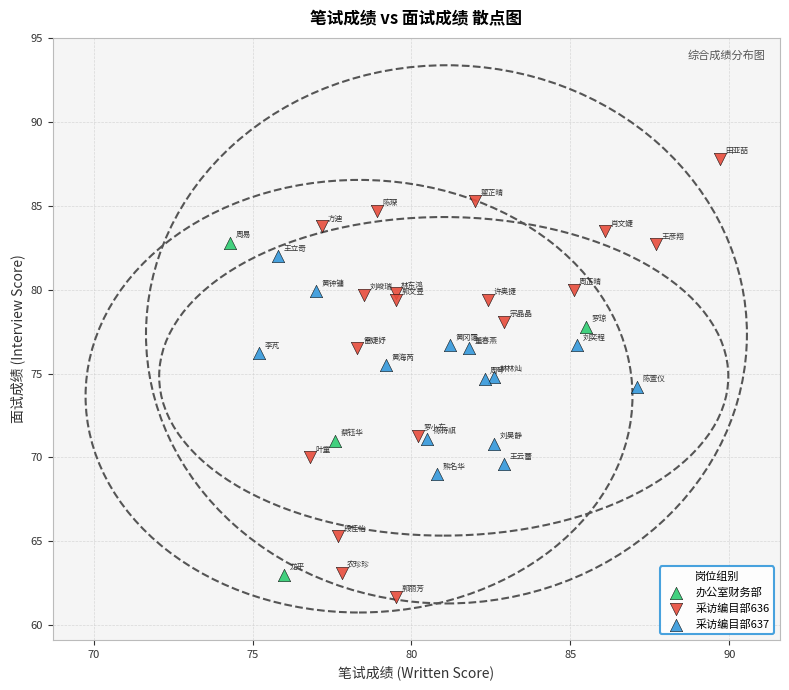

Which series reaches the maximum Y coordinate?

采访编目部636